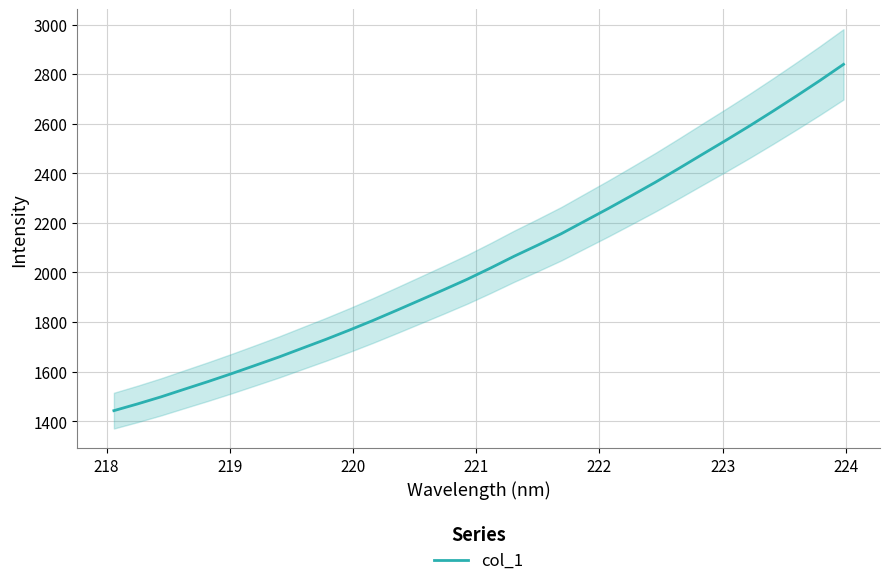

What is the lowest value of the col_1 series?

1442.6